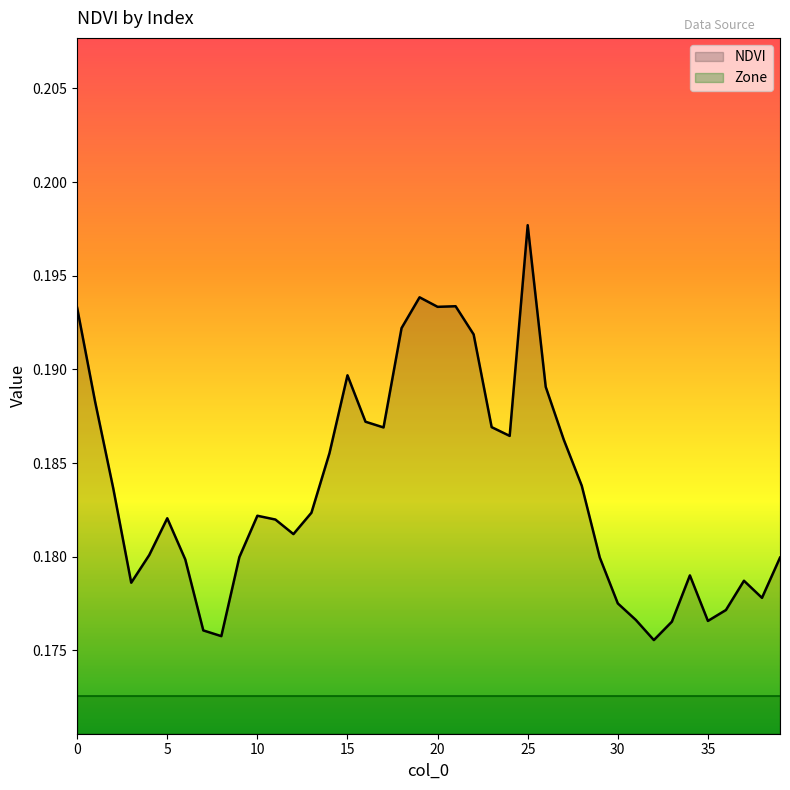

What is the smallest value displayed?

0.2